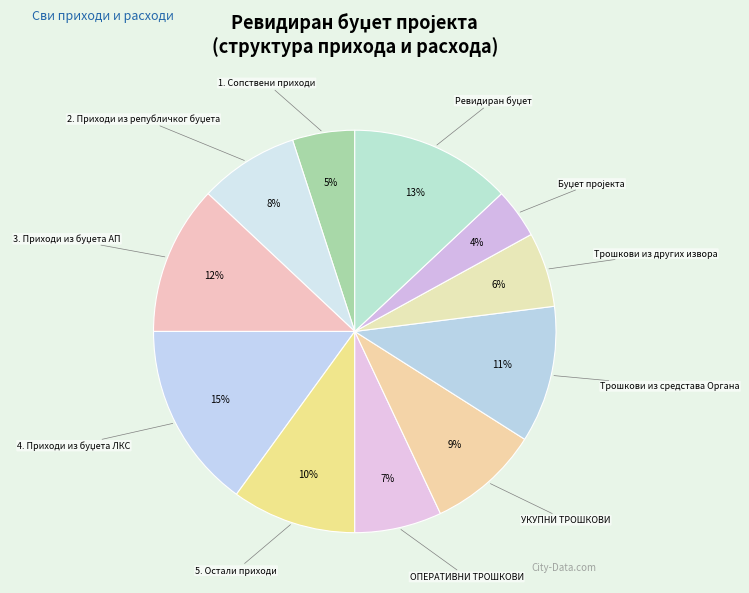

To the nearest percent, what is the average slice percentage?

9%